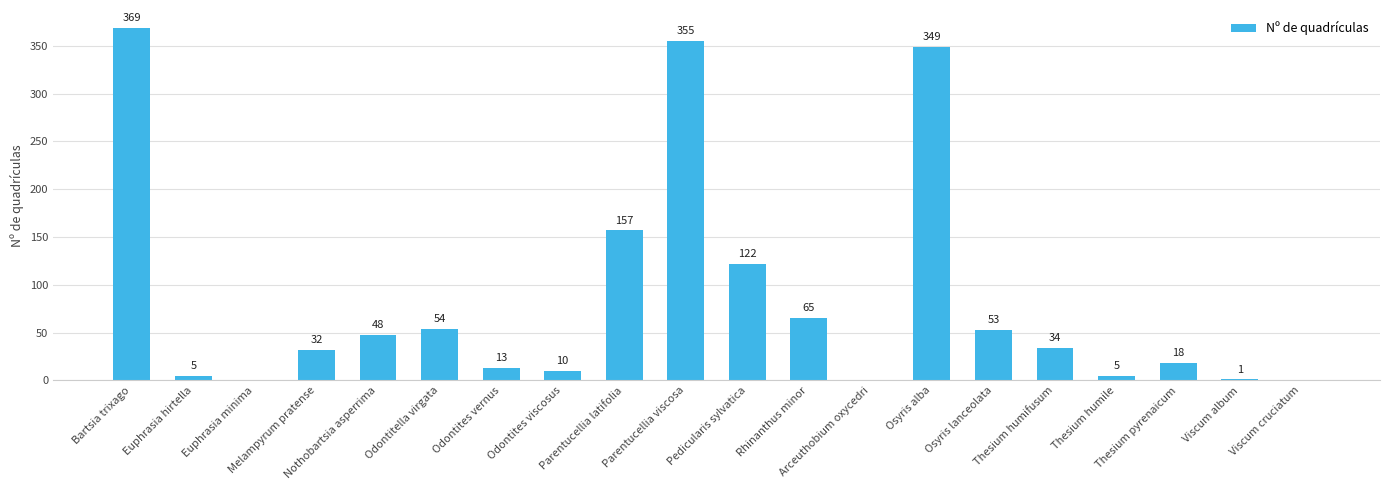

What is the maximum value shown in the chart?

369